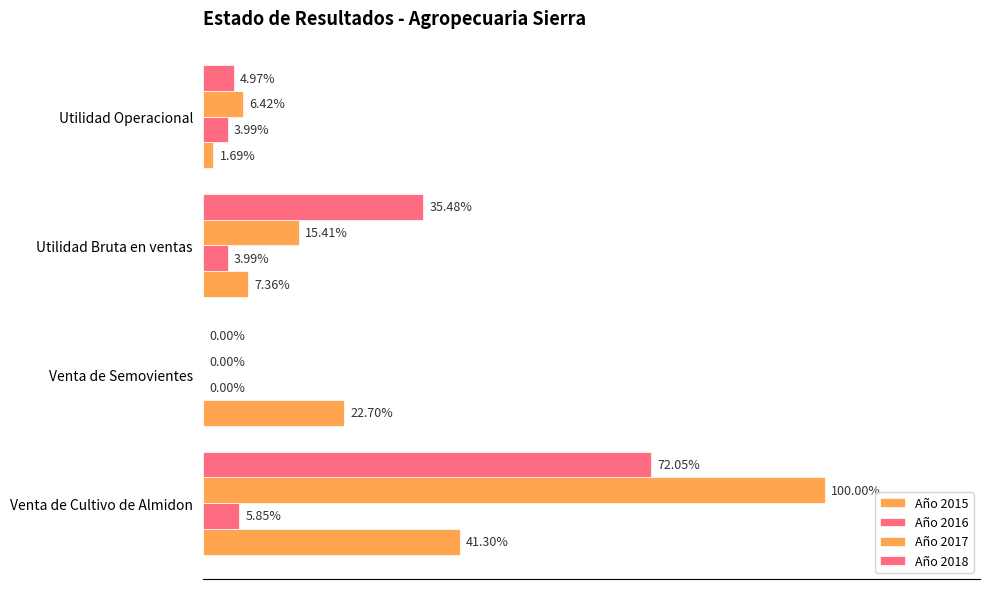

How many bars are there in total?

16